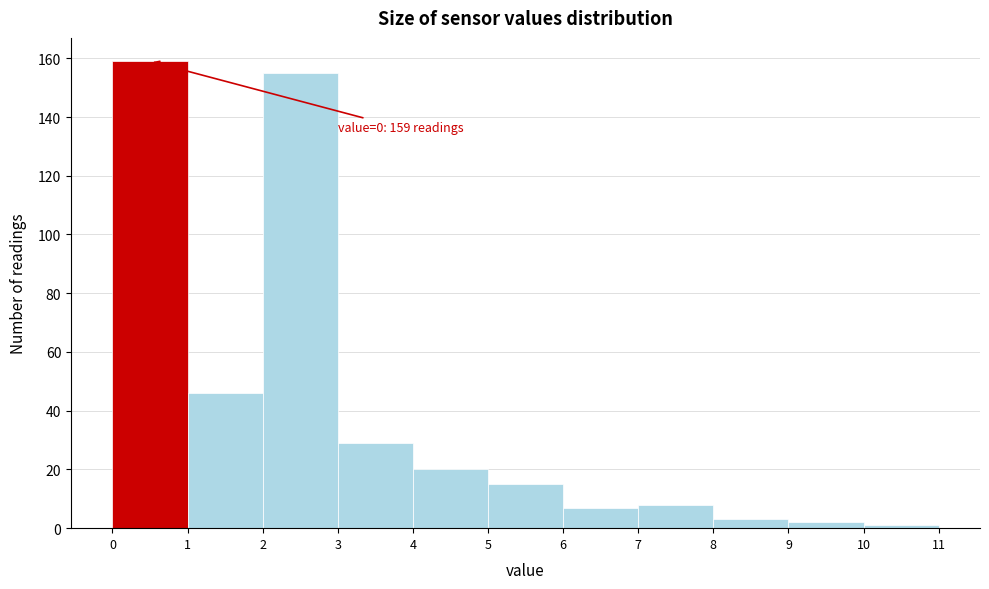

Which range on the x-axis has the tallest bar?

0 to 1